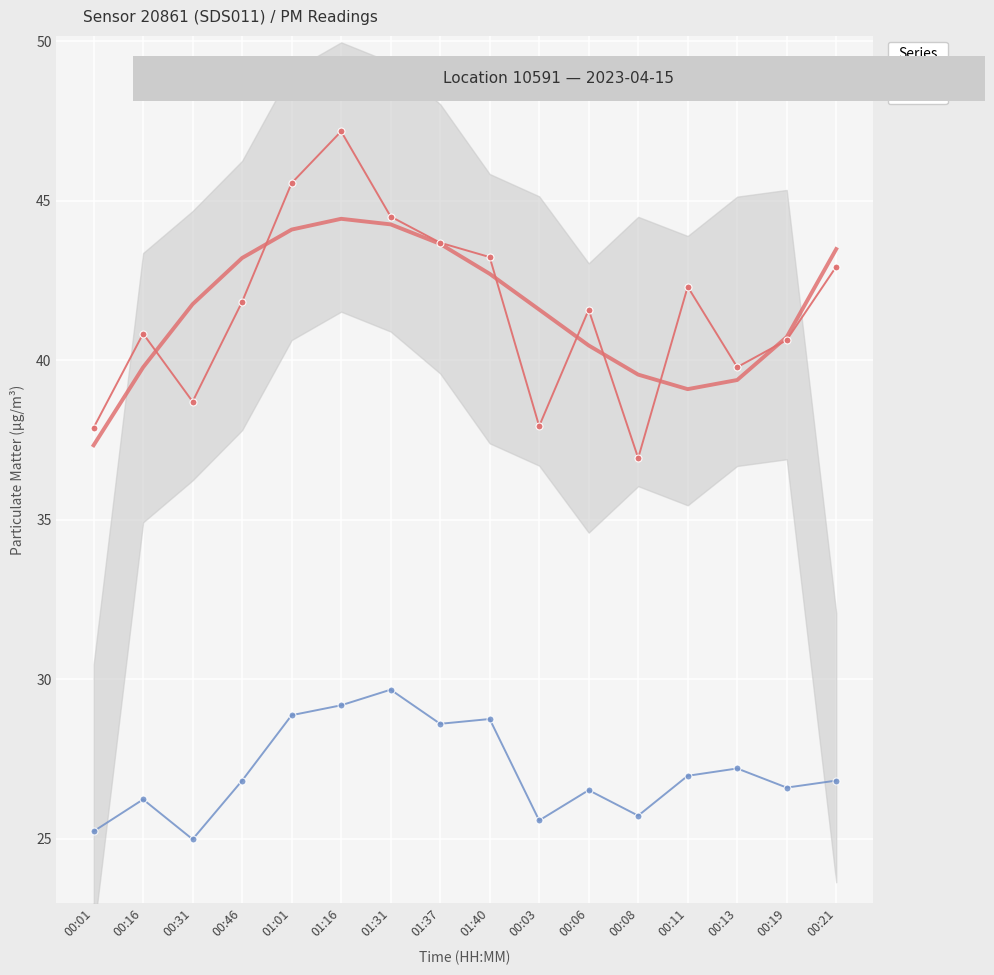

What position from the left is 01:40?

9